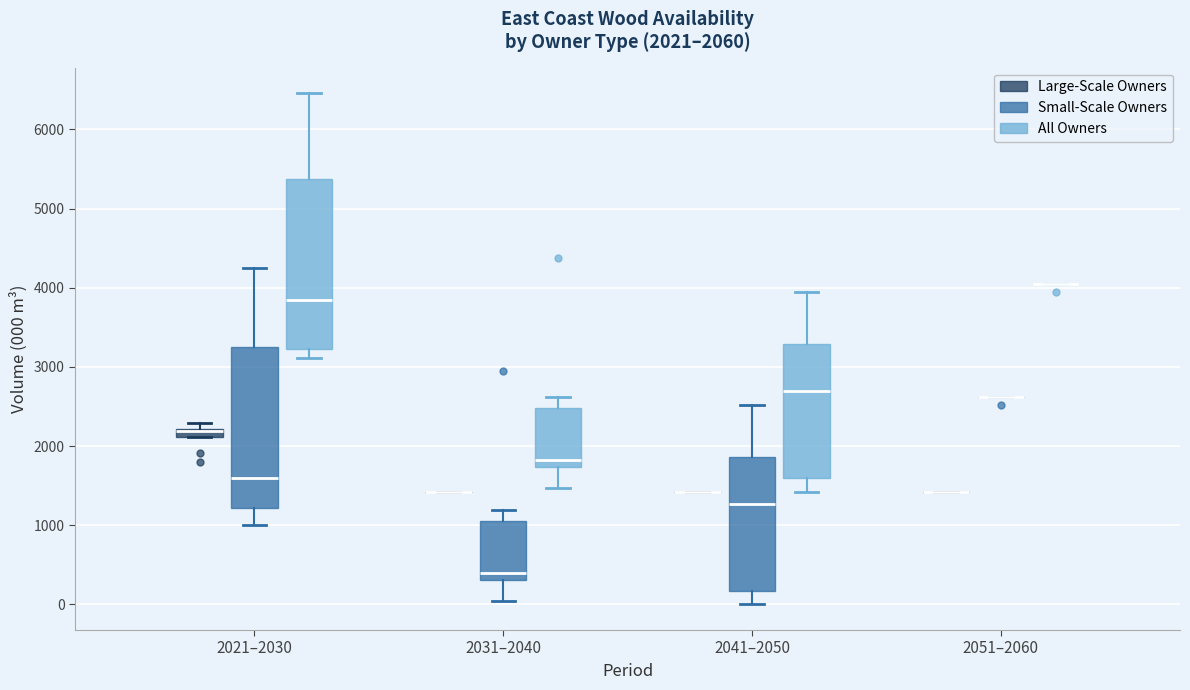

Comparing the boxes themselves (not the whiskers), which one is the tallest?

2021–2030 (All Owners)